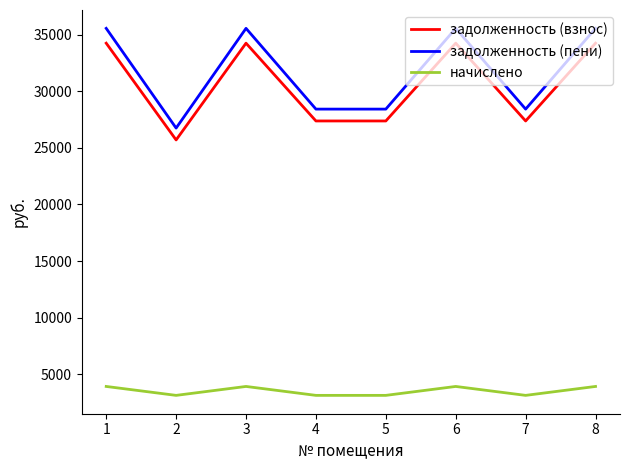

True or false: задолженность (взнос) and начислено cross at least once.

False